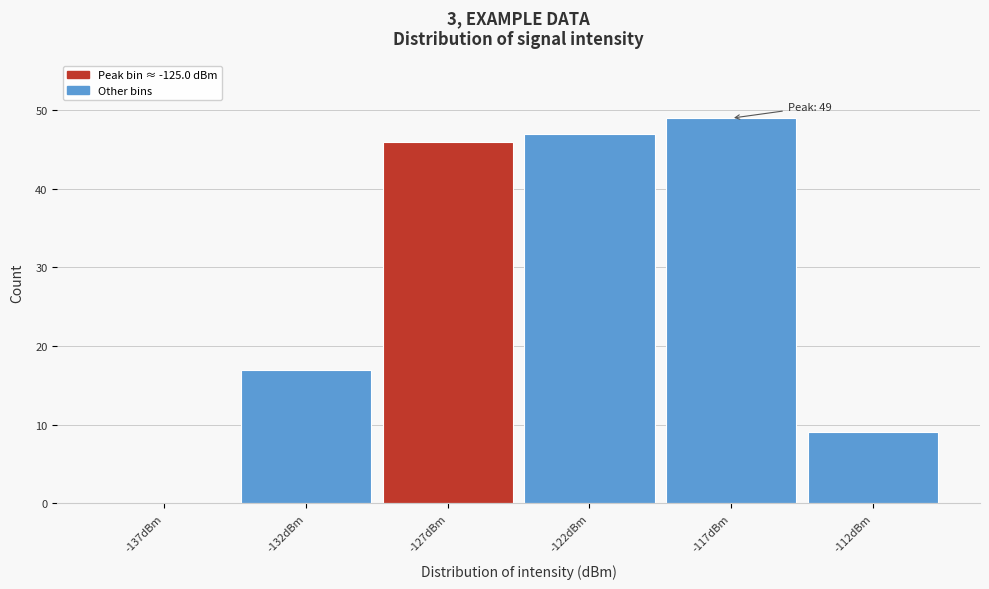

Reading left to right, what are all the values shown in this chart?

-137dBm=0	-132dBm=17	-127dBm=46	-122dBm=47	-117dBm=49	-112dBm=9